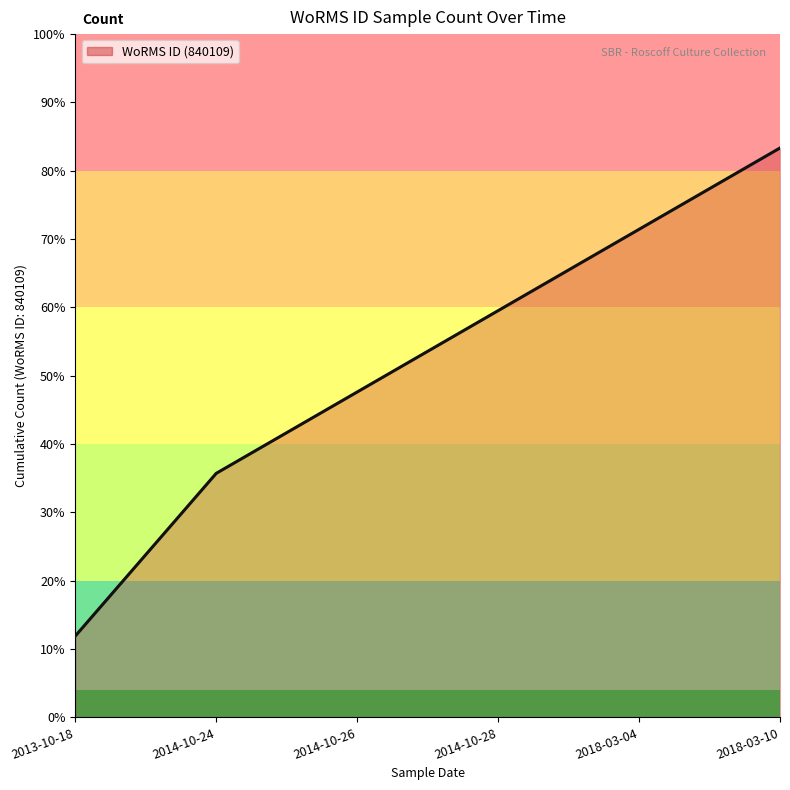

At which label does the data first exceed 5?

2018-03-04